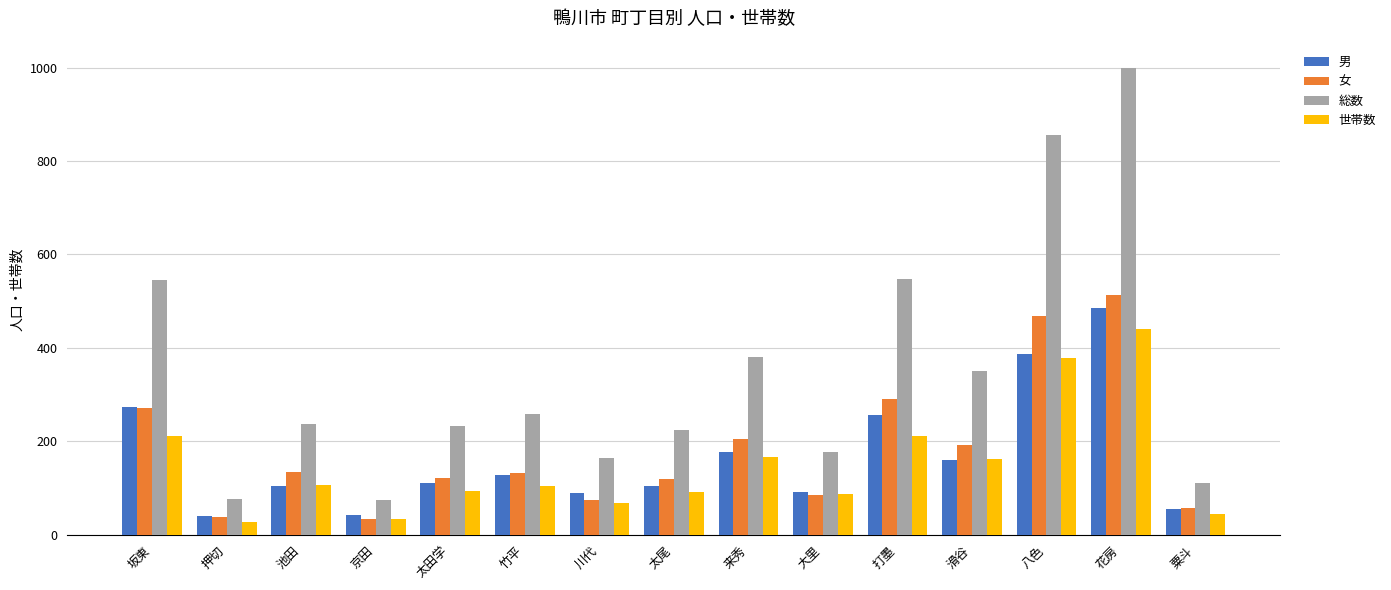

Which series has the widest spread of values?

総数